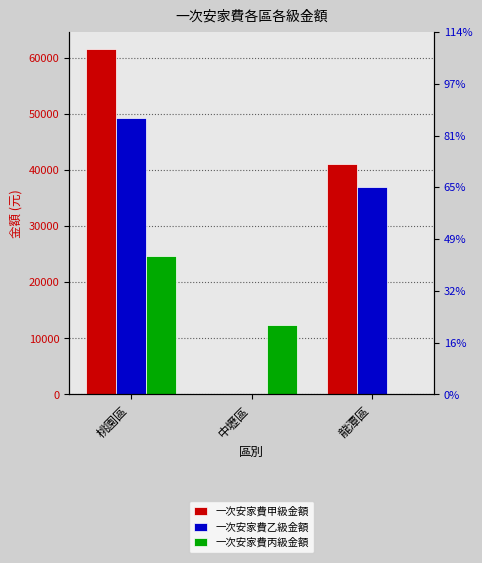

Are the bars horizontal?

No